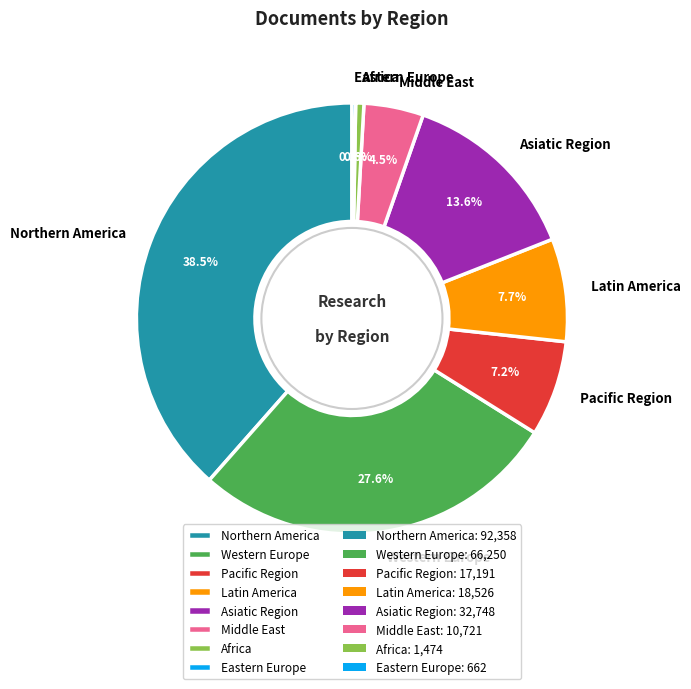

Which has a higher value, Middle East or Western Europe?

Western Europe